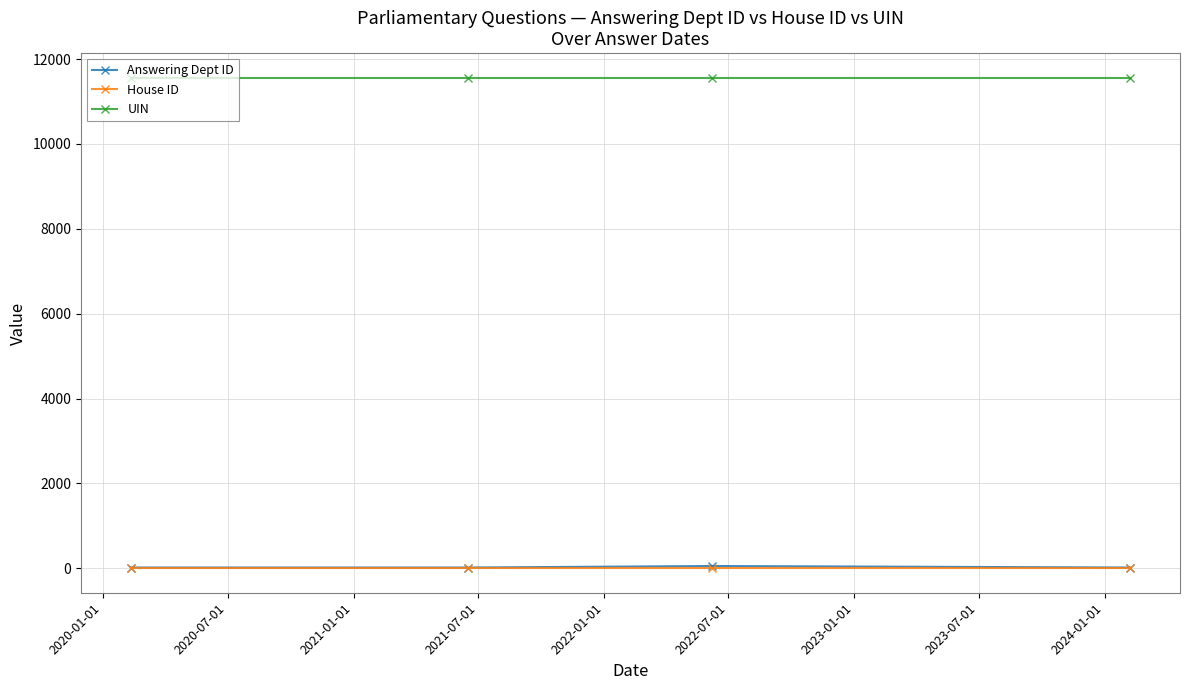

How many data points does each series have?

4